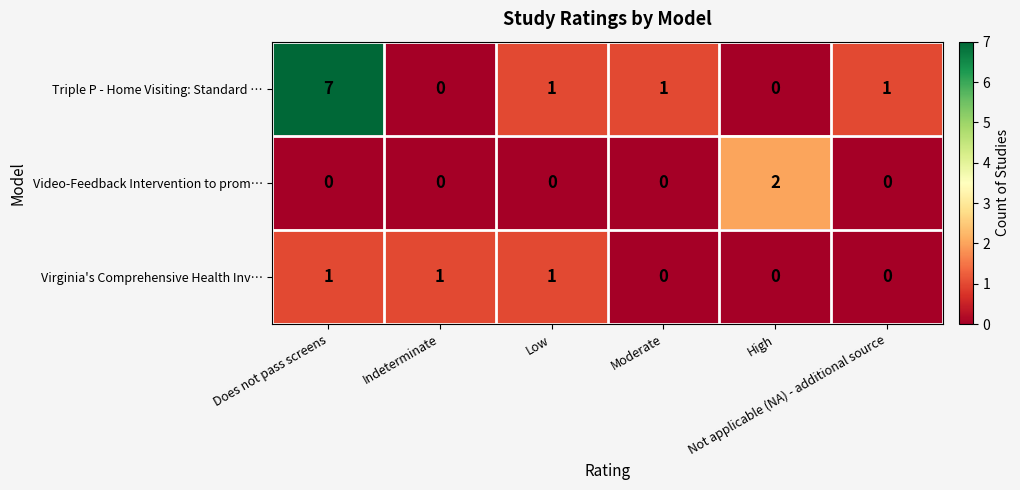

Which series has the widest spread of values?

Triple P - Home Visiting: Standard …